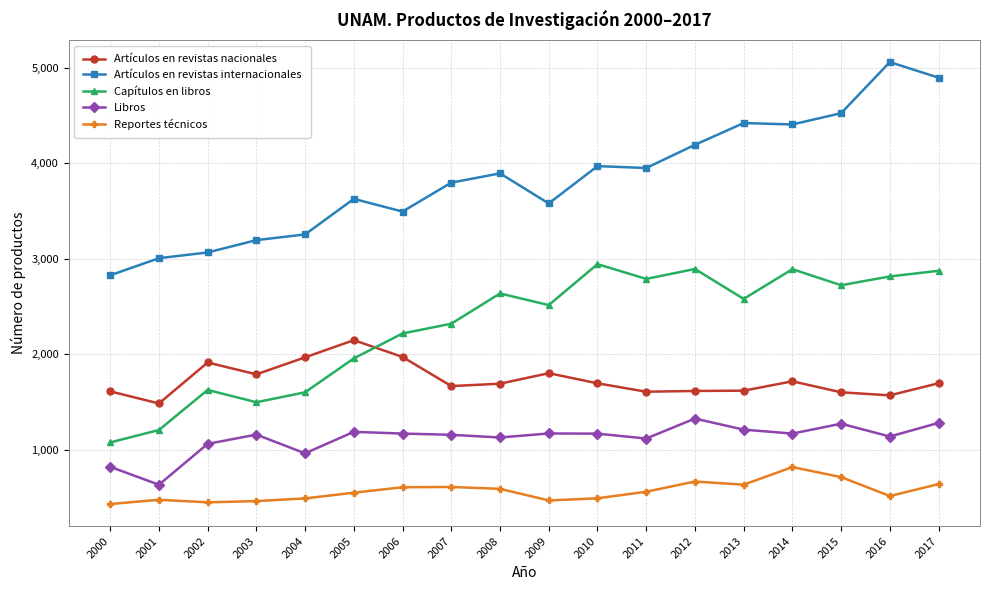

What is the total value across all series at 2016?

11099